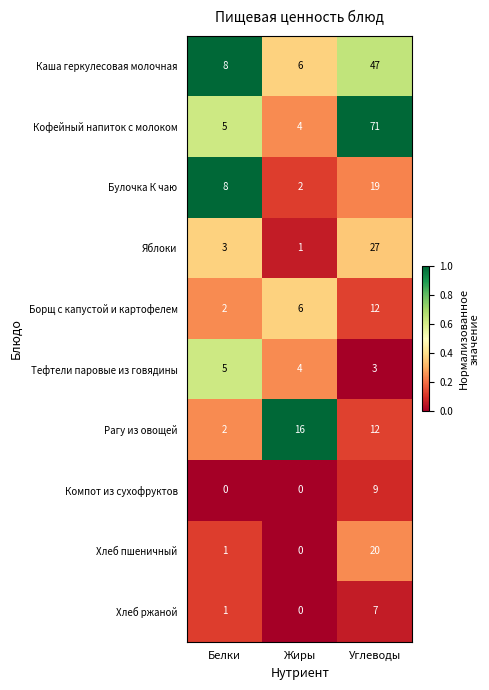

Reading left to right, what are all the values shown in this chart?

Каша геркулесовая молочная: Белки=8	Жиры=6	Углеводы=47
Кофейный напиток с молоком: Белки=5	Жиры=4	Углеводы=71
Булочка К чаю: Белки=8	Жиры=2	Углеводы=19
Яблоки: Белки=3	Жиры=1	Углеводы=27
Борщ с капустой и картофелем: Белки=2	Жиры=6	Углеводы=12
Тефтели паровые из говядины: Белки=5	Жиры=4	Углеводы=3
Рагу из овощей: Белки=2	Жиры=16	Углеводы=12
Компот из сухофруктов: Белки=0	Жиры=0	Углеводы=9
Хлеб пшеничный: Белки=1	Жиры=0	Углеводы=20
Хлеб ржаной: Белки=1	Жиры=0	Углеводы=7